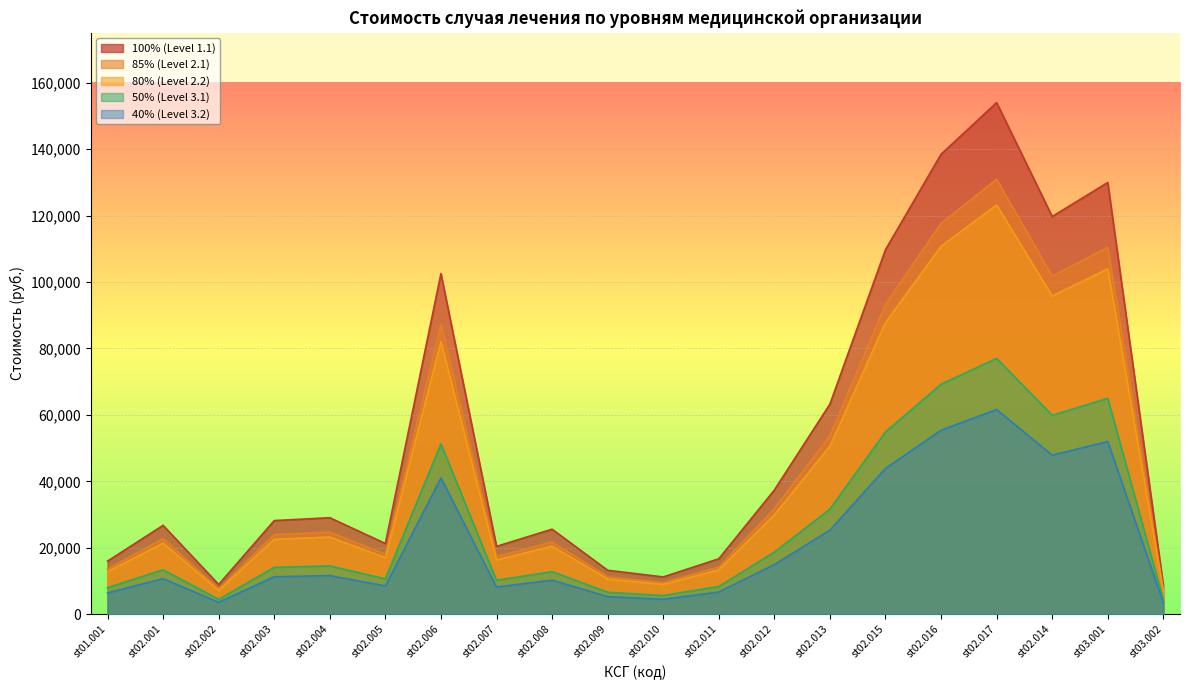

Which label corresponds to the largest value in the chart?

st02.017